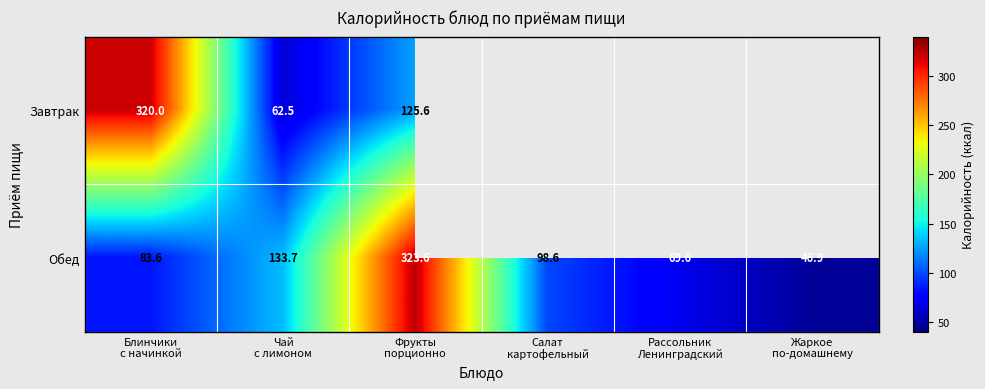

What is the maximum value for Обед?

323.6